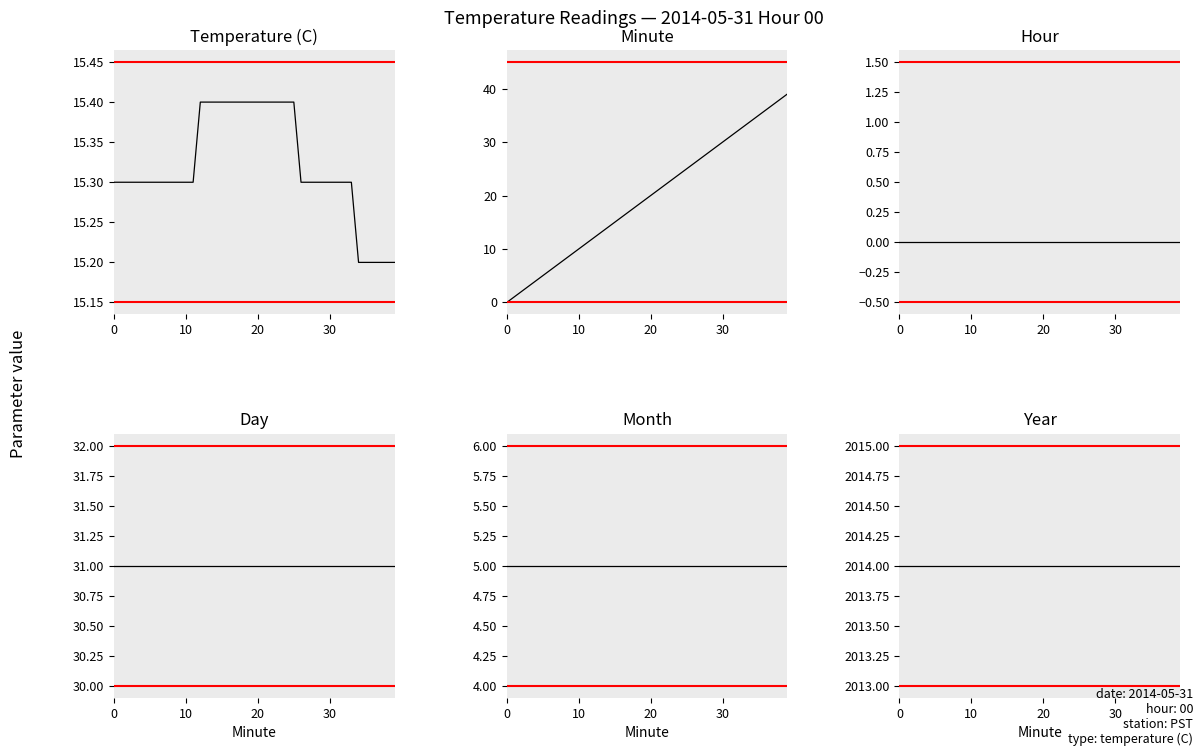

At which category is the sum across all series the highest?

39